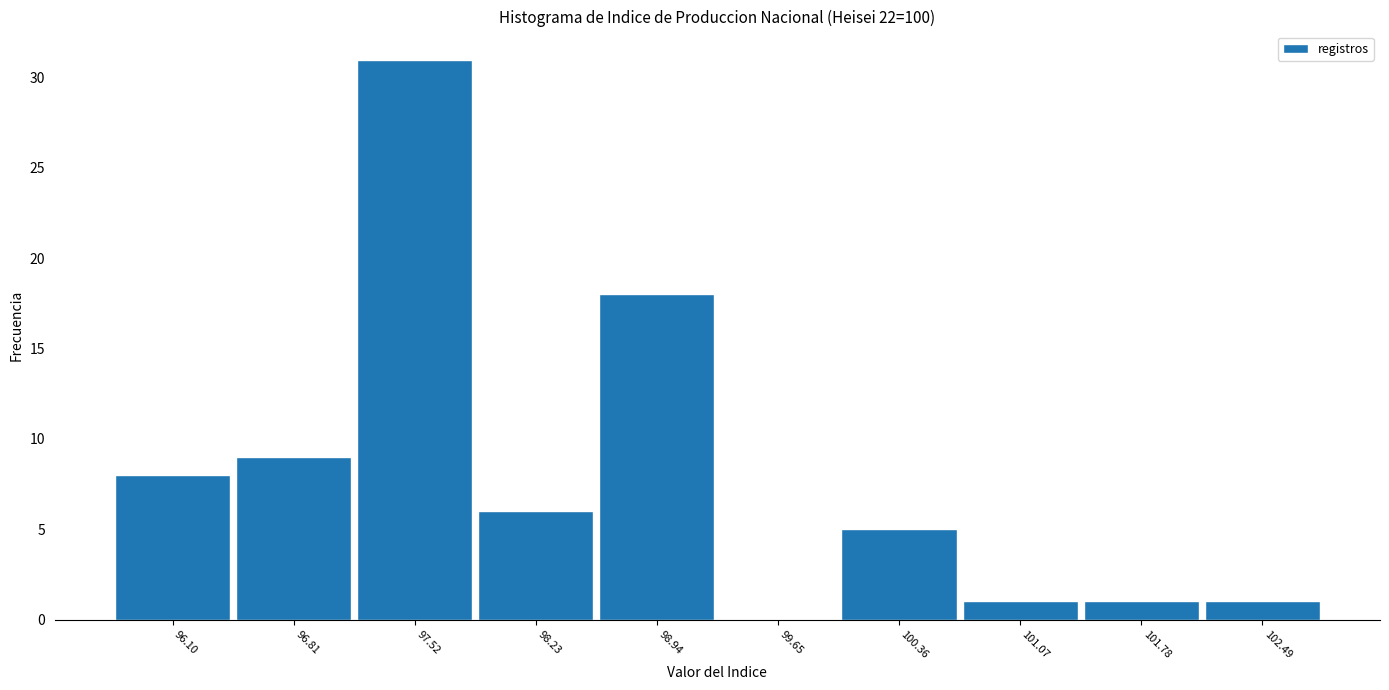

Reading left to right, extract all data points from this chart.

96.10=8	96.81=9	97.52=31	98.23=6	98.94=18	99.65=0	100.36=5	101.07=1	101.78=1	102.49=1